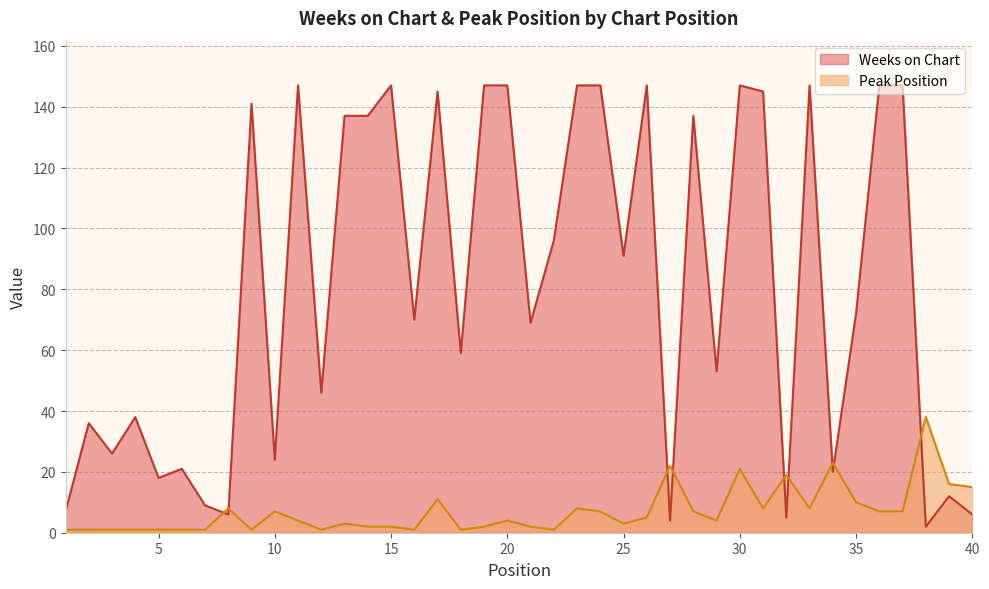

At which category is the sum across all series the highest?

30